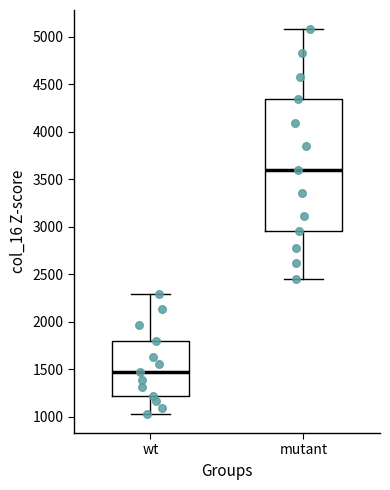

Reading left to right, transcribe this box plot: for each box, give where its median line is, the range the box spans, and where its two whiskers end, as read against the y-axis. The values are not printed on the chart, so give them approximately, as read against the axis.

wt: median 1450, box 1200 to 1800, whiskers 1050 to 2300
mutant: median 3600, box 2950 to 4350, whiskers 2450 to 5100